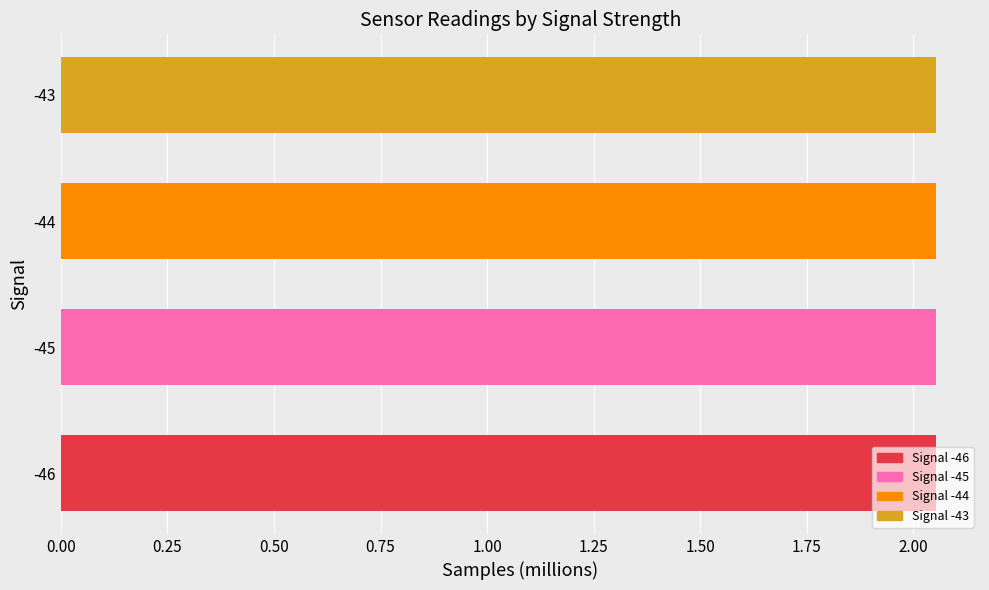

Does the chart contain any negative values?

No